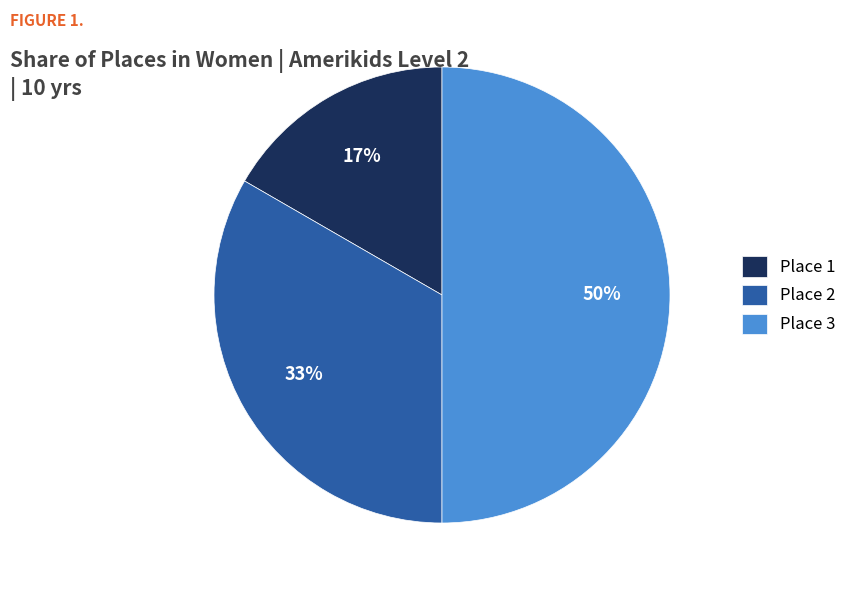

True or false: Place 1 accounts for 4% of the total.

False